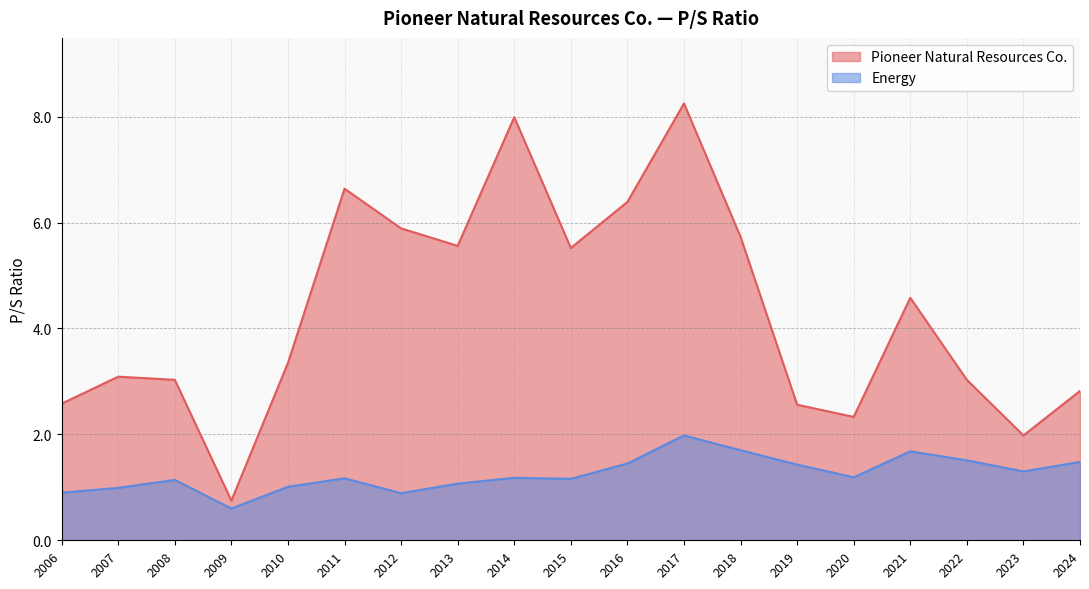

True or false: Energy has a value of 1.2 at 2014.

True